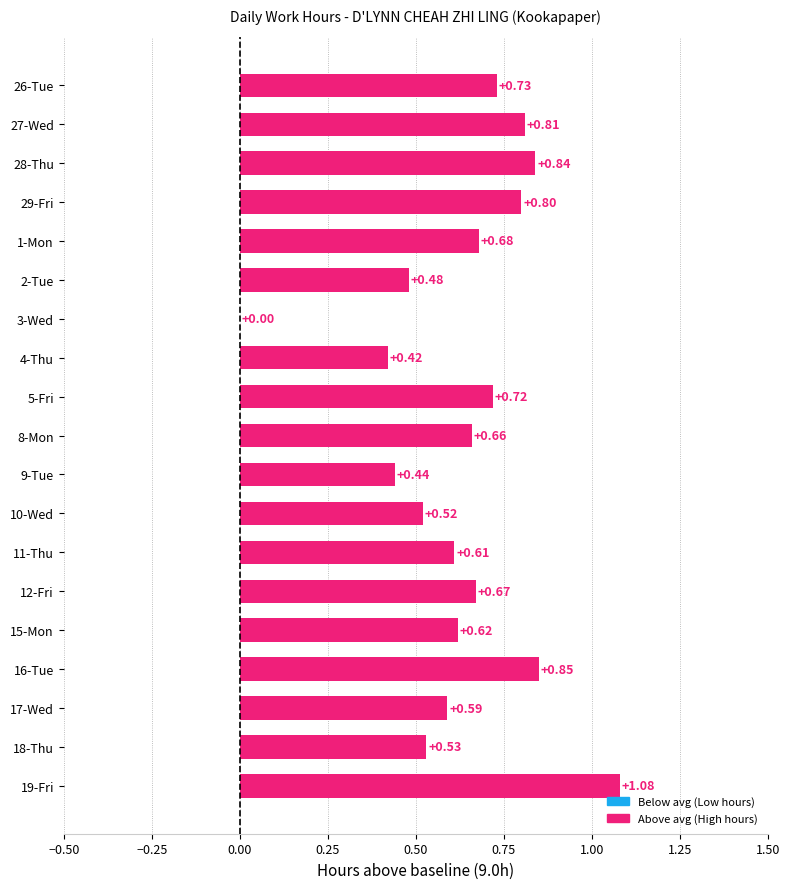

Count the number of categories in the chart.

19